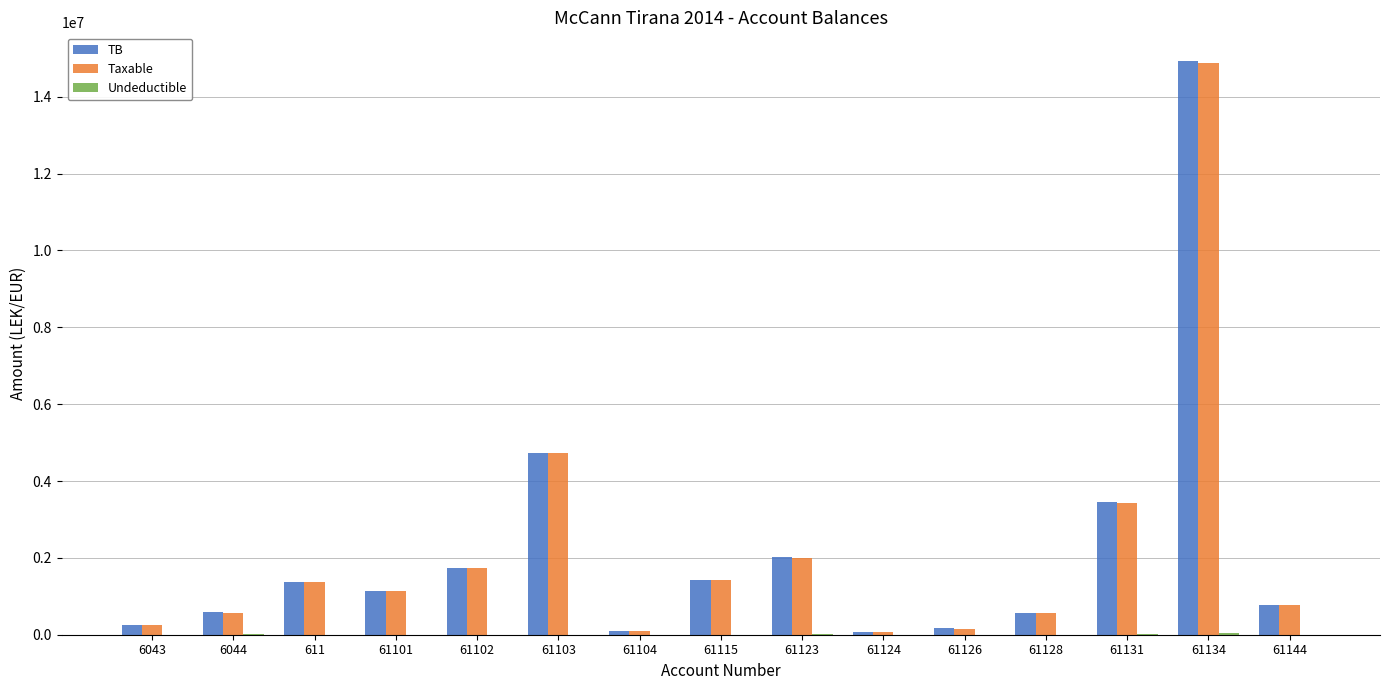

The value of Taxable at 61134 is 24750954.7. True or false?

False